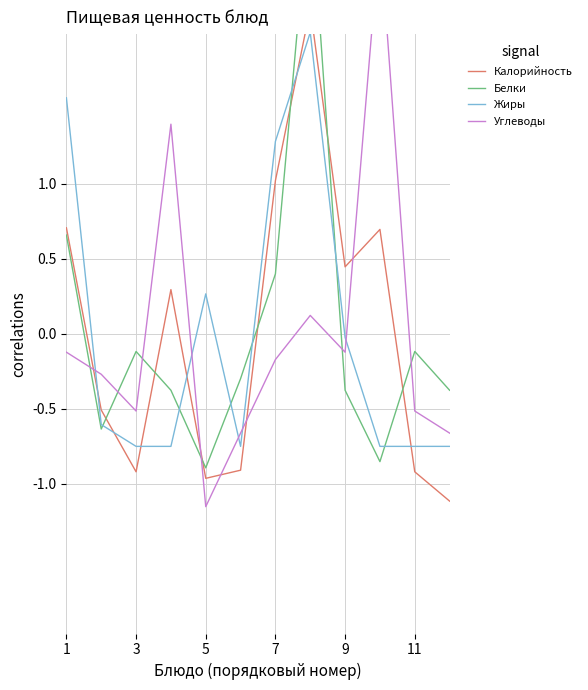

Rank the series by their maximum value, from highest to lowest.

Белки, Углеводы, Калорийность, Жиры